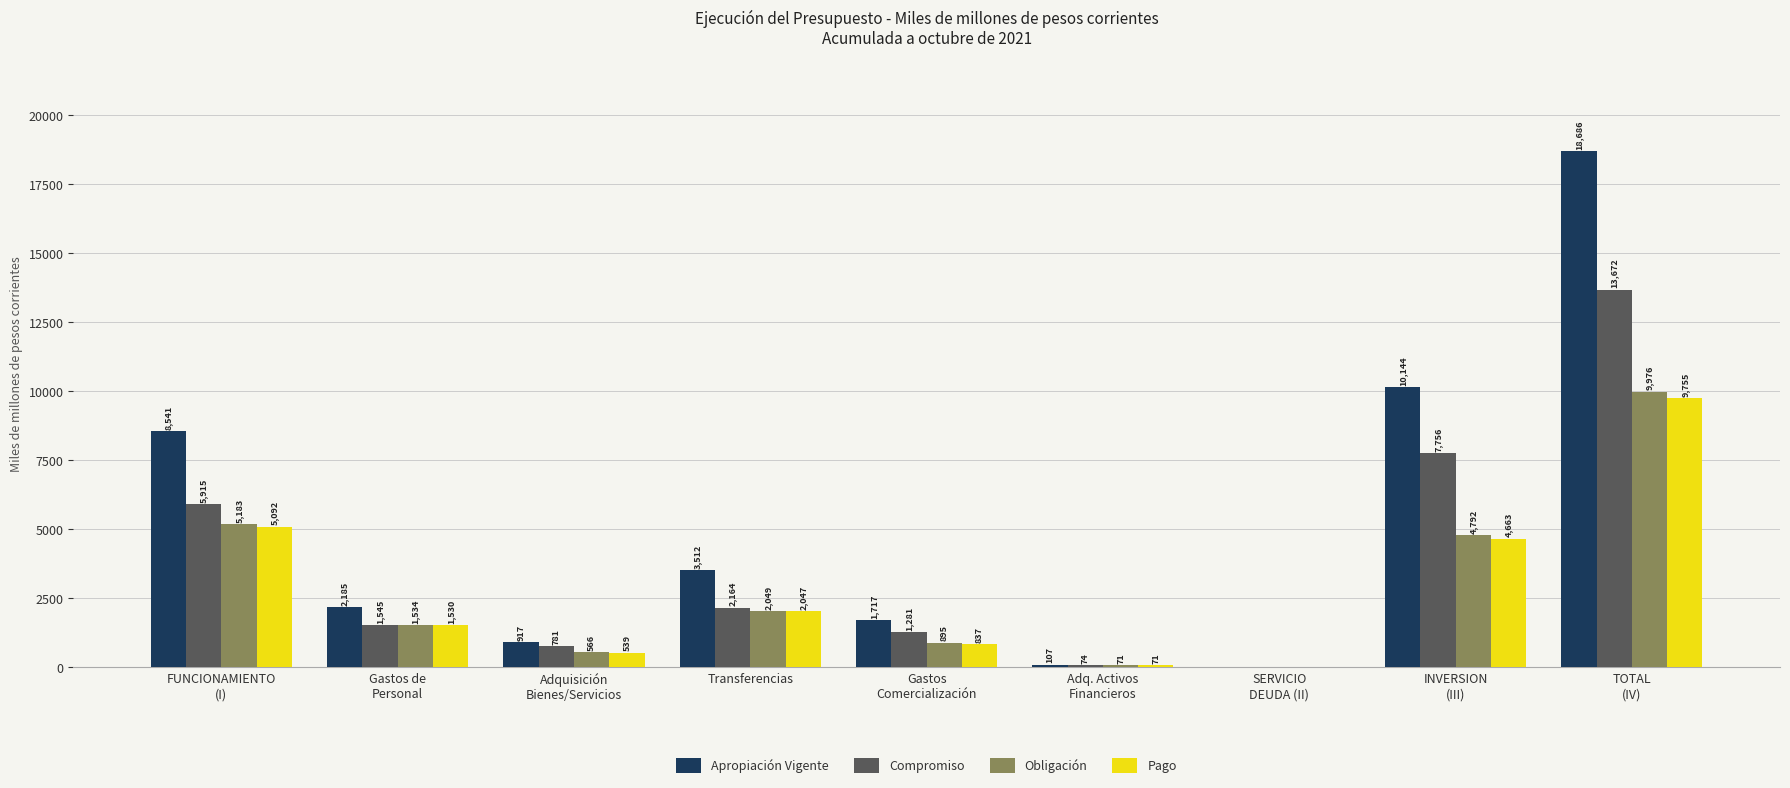

Where does the Compromiso series first go above 1544?

FUNCIONAMIENTO
(I)